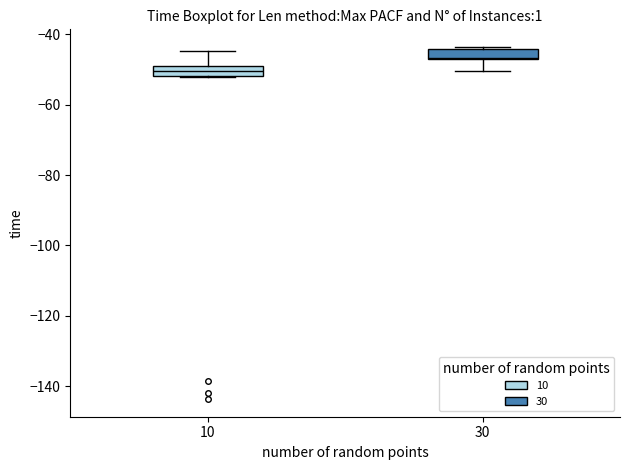

Where is the upper edge of the box at x = 30 on the y-axis? The values are not printed on the chart, so give them approximately, as read against the axis.

-44